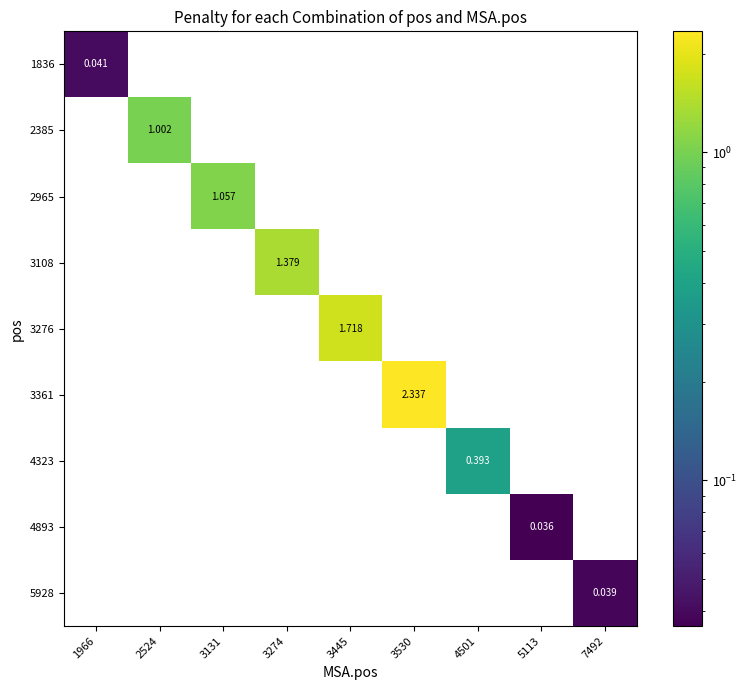

Is the value of 4893 at 5113 greater than the value of 3361 at 3274?

Yes